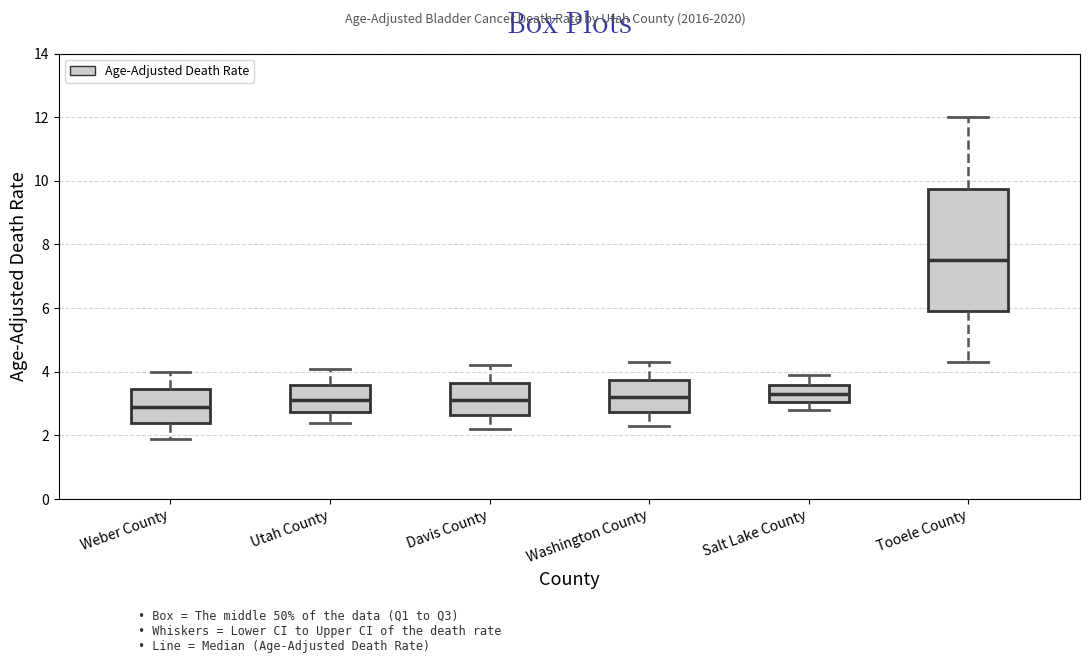

Which box is the tallest, from its lower edge to its upper edge?

Tooele County